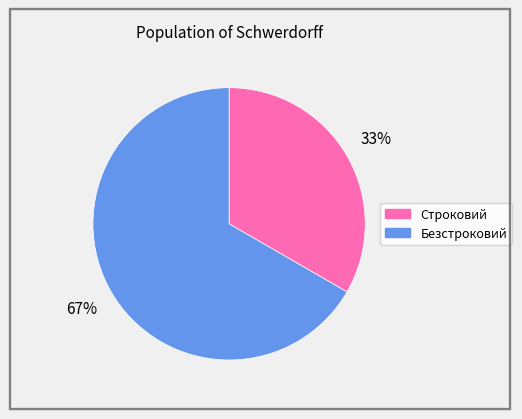

The Безстроковий slice represents 58% of the pie. True or false?

False